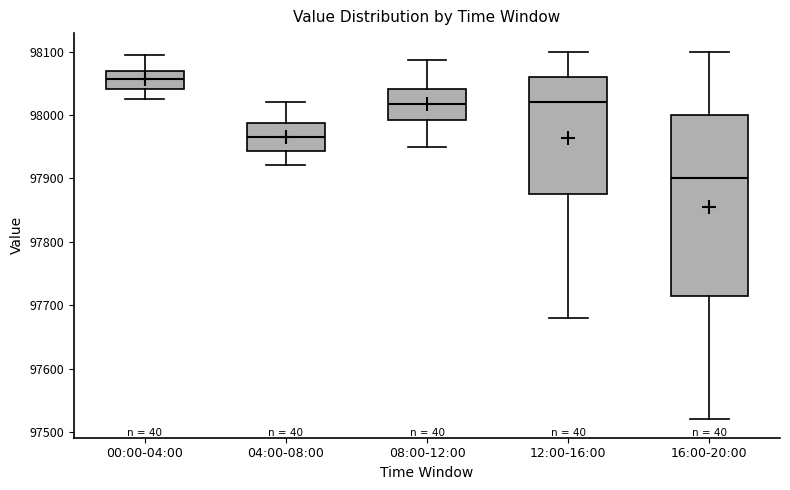

Reading left to right, transcribe this box plot: for each box, give where its median line is, the range the box spans, and where its two whiskers end, as read against the y-axis. The values are not printed on the chart, so give them approximately, as read against the axis.

00:00-04:00: median 98060, box 98040 to 98070, whiskers 98020 to 98090
04:00-08:00: median 97970, box 97940 to 97990, whiskers 97920 to 98020
08:00-12:00: median 98020, box 97990 to 98040, whiskers 97950 to 98090
12:00-16:00: median 98020, box 97880 to 98060, whiskers 97680 to 98100
16:00-20:00: median 97900, box 97720 to 98000, whiskers 97520 to 98100